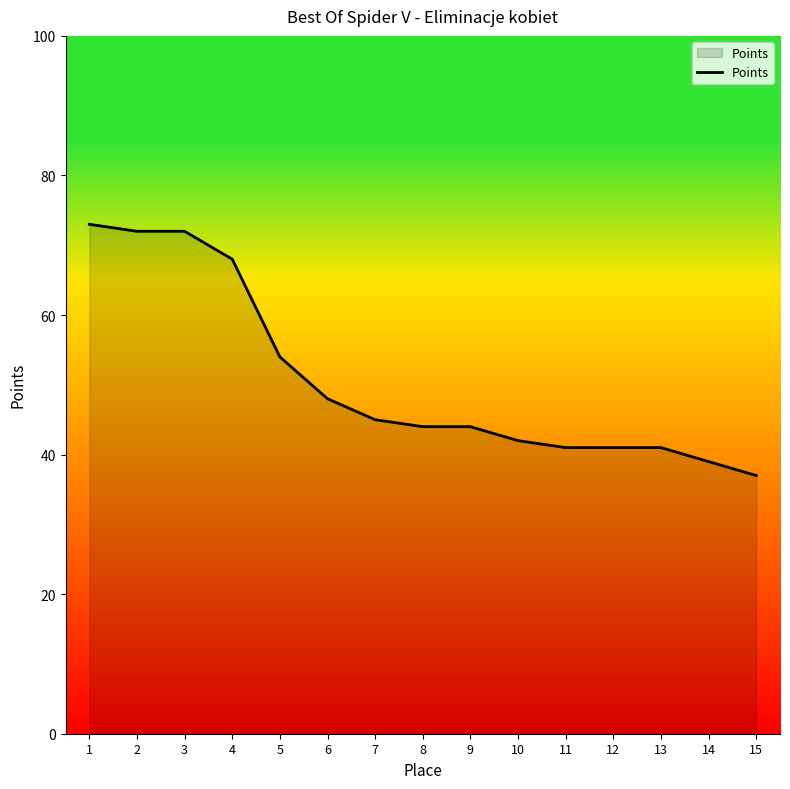

Between 4 and 1, which is larger?

1